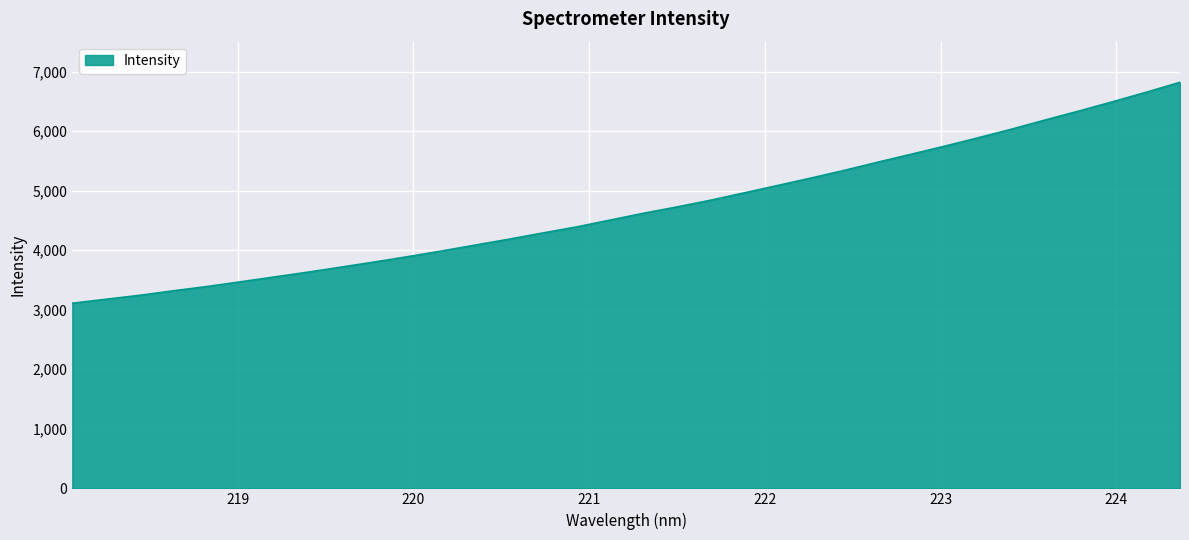

What is the maximum value shown in the chart?

6820.3